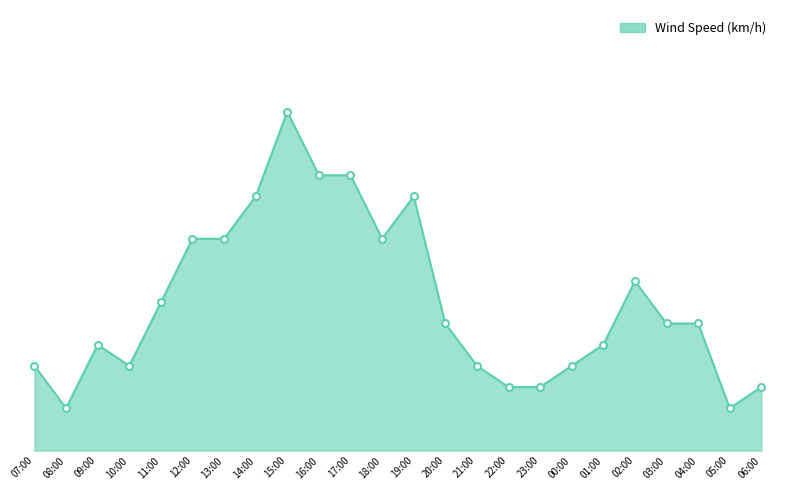

At which category does the chart reach its peak across all series?

15:00